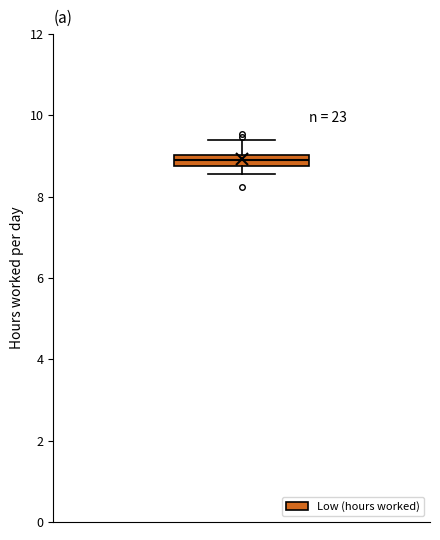

Where is the lower edge of the box on the y-axis? The values are not printed on the chart, so give them approximately, as read against the axis.

8.8